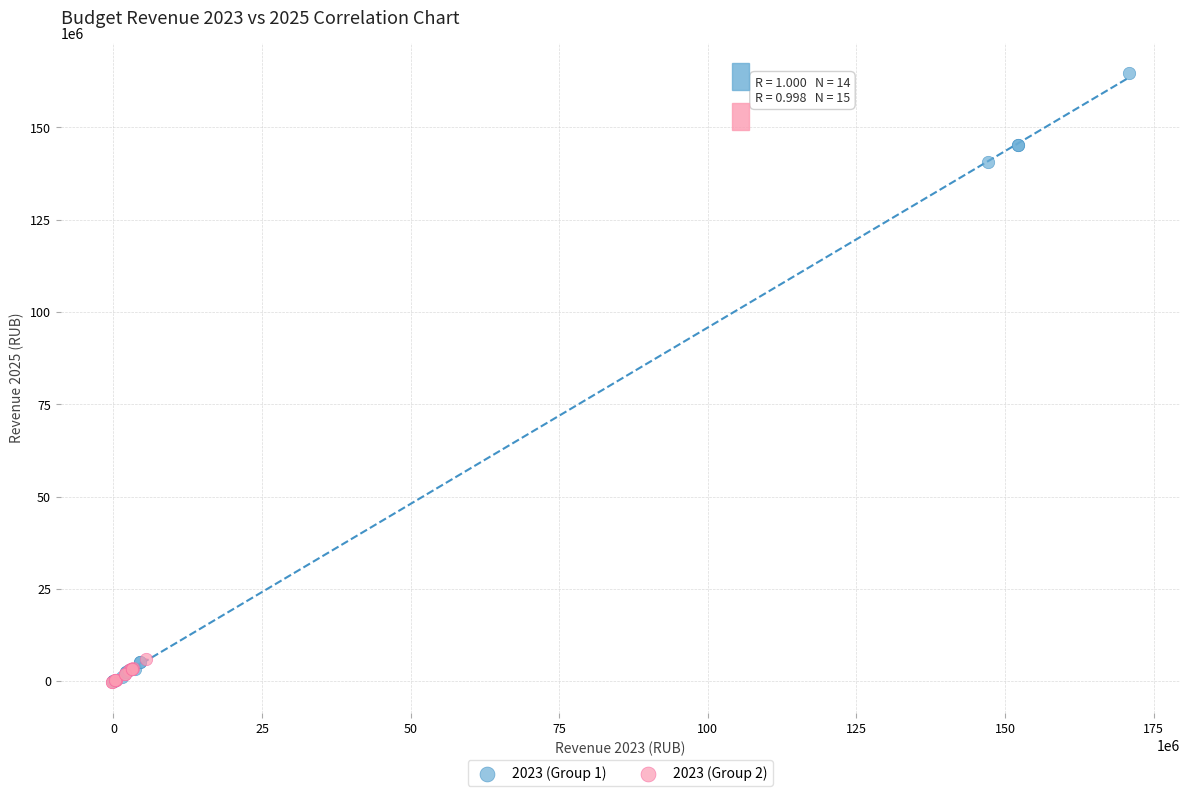

Which series reaches the maximum Y coordinate?

2023 (Group 1)